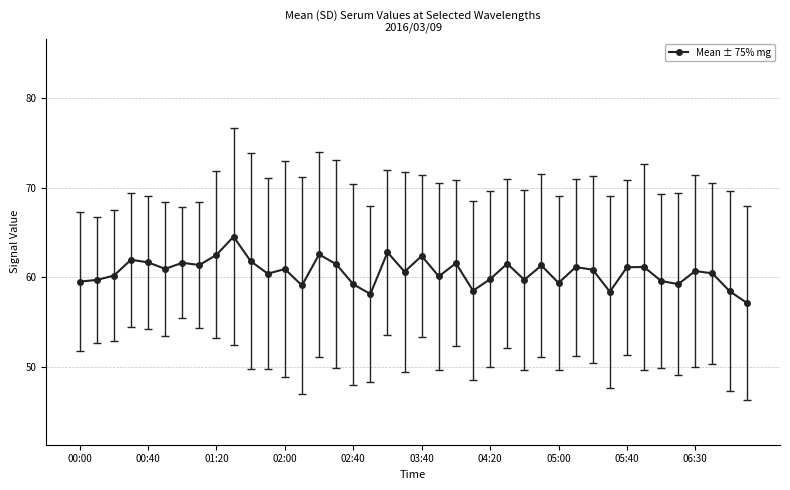

True or false: the data has more than 1 interior local peaks.

True